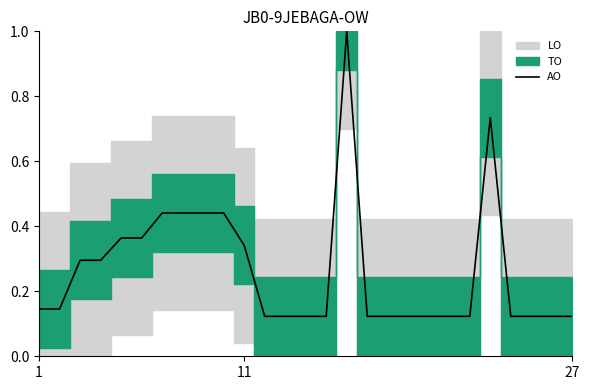

What is the highest value of the AO series?

1.0